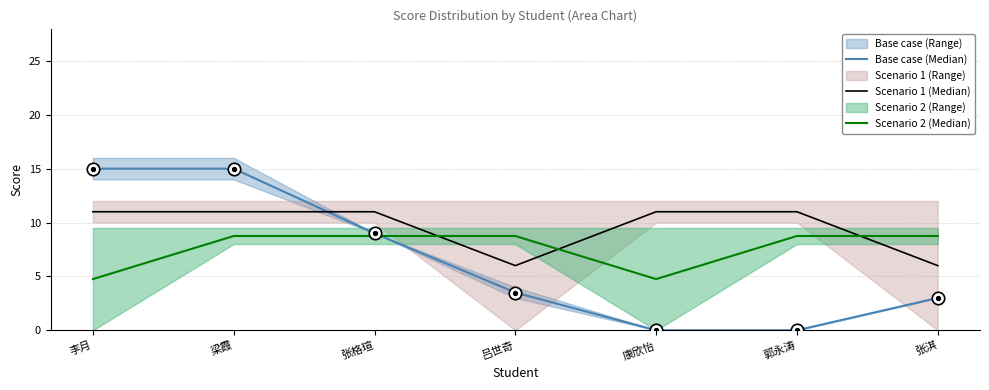

The value of Scenario 2 (Median) at 郭永涛 is 8.8. True or false?

True